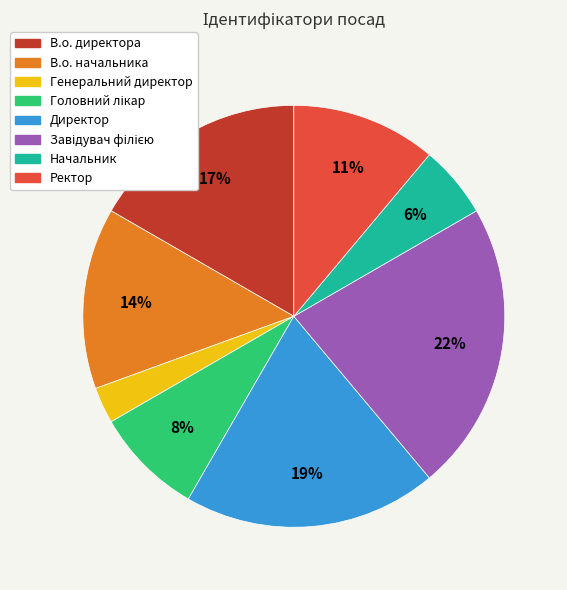

The Начальник slice represents 6% of the pie. True or false?

True